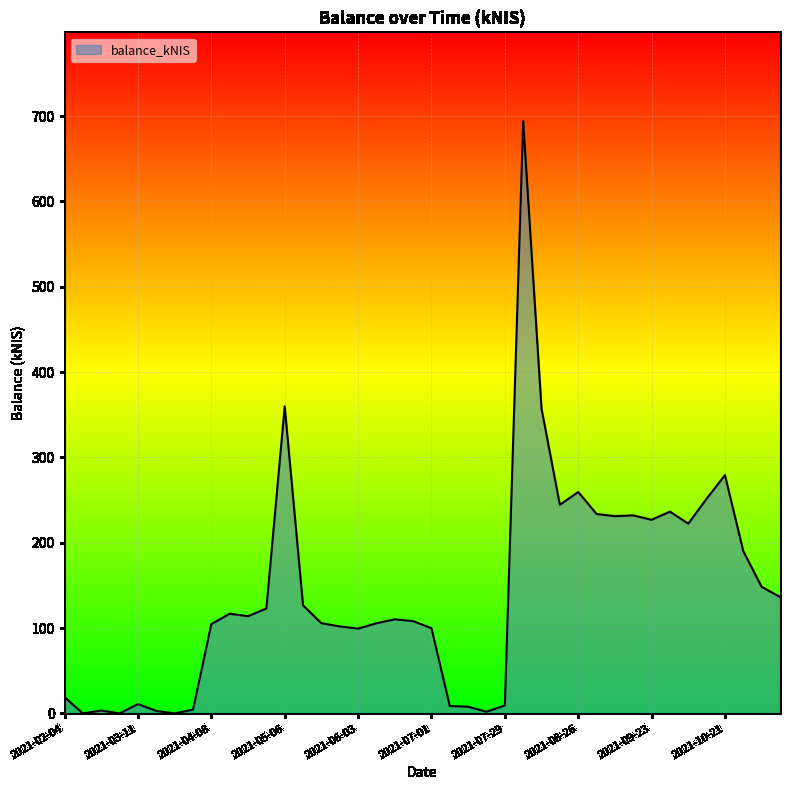

How many lines are shown in the chart?

1